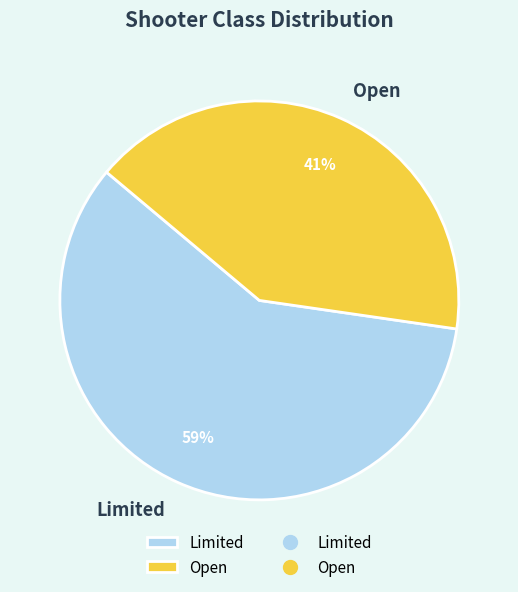

Approximately how many times larger is the value at Limited compared to Open?

1.4